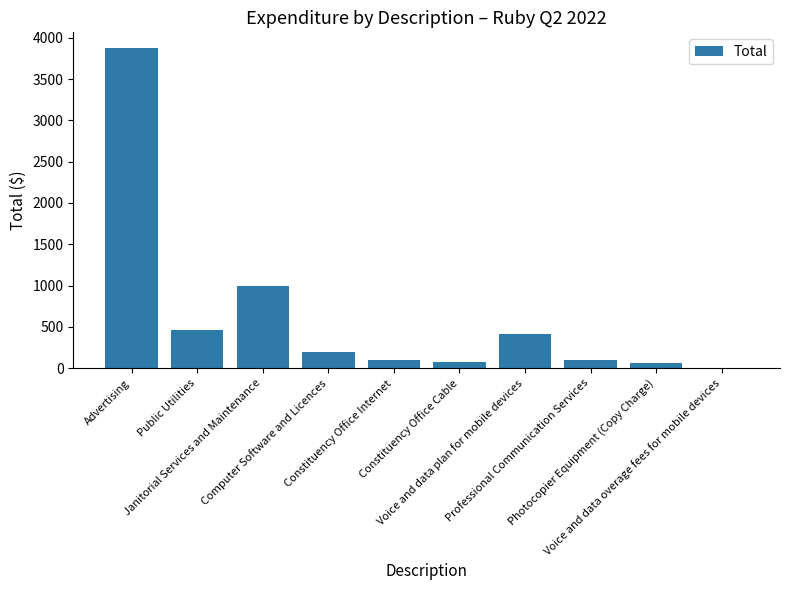

What is the greatest value displayed?

3872.5